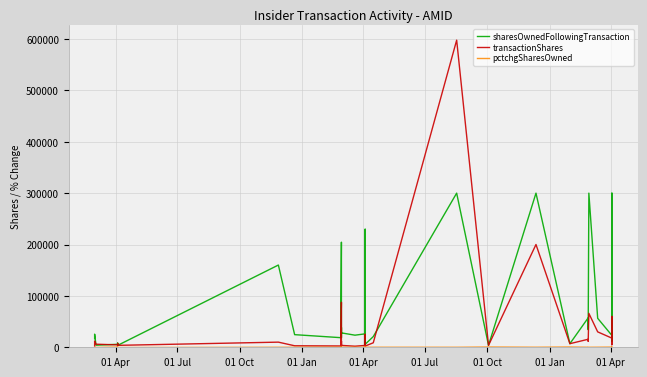

Does the chart display data point markers on the line(s)?

No